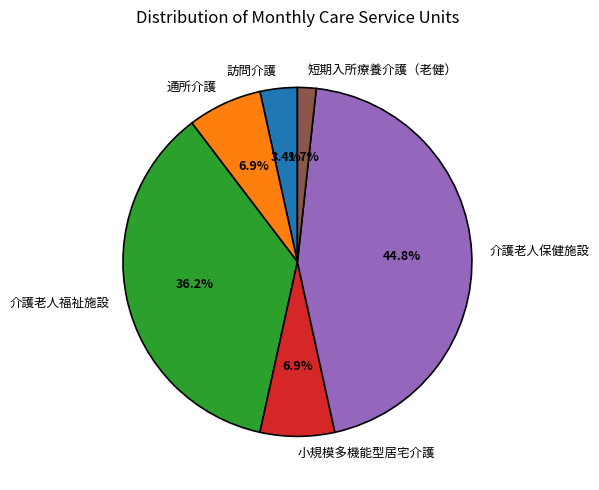

What is the smallest slice in the pie chart?

短期入所療養介護（老健）